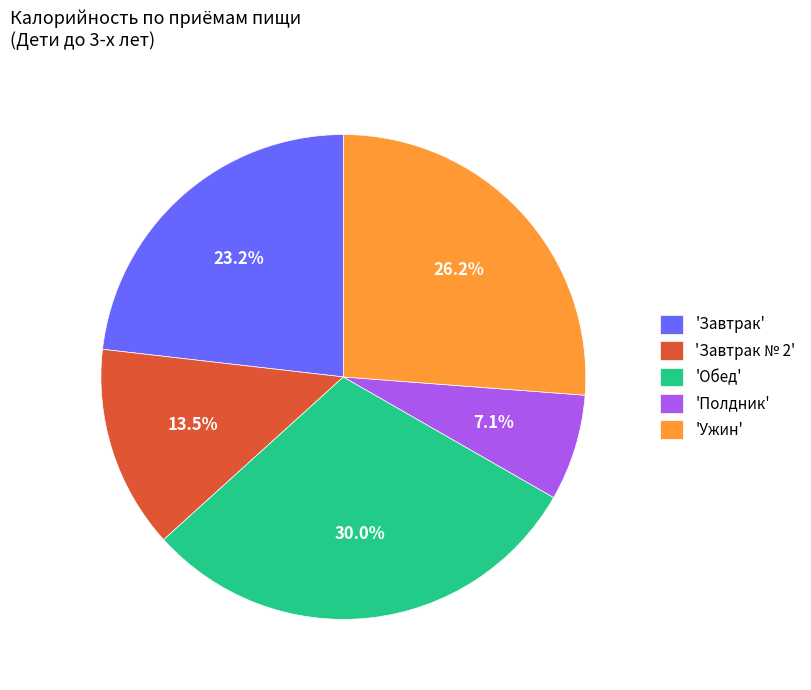

Which has a higher value, 'Обед' or 'Ужин'?

'Обед'